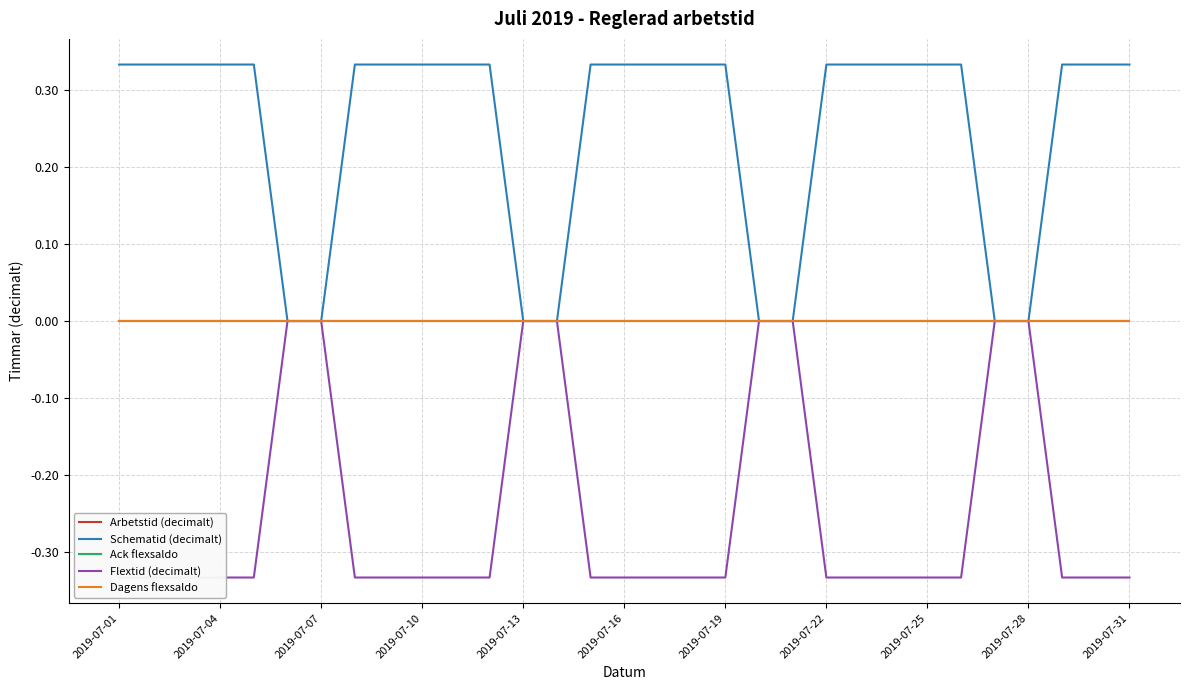

True or false: Schematid (decimalt) and Dagens flexsaldo intersect in this chart.

False